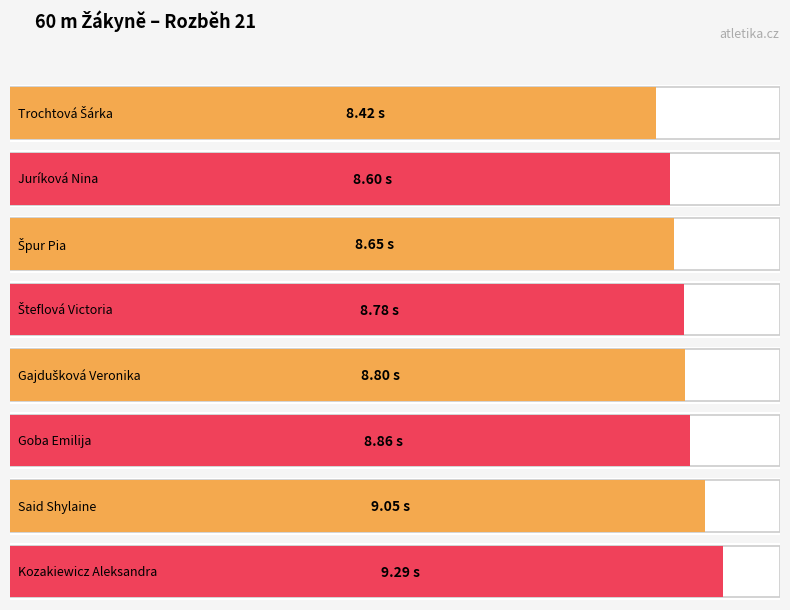

Reading left to right, list all the values displayed in this chart.

Trochtová Šárka=8.4	Juríková Nina=8.6	Špur Pia=8.7	Šteflová Victoria=8.8	Gajdušková Veronika=8.8	Goba Emilija=8.9	Said Shylaine=9.1	Kozakiewicz Aleksandra=9.3